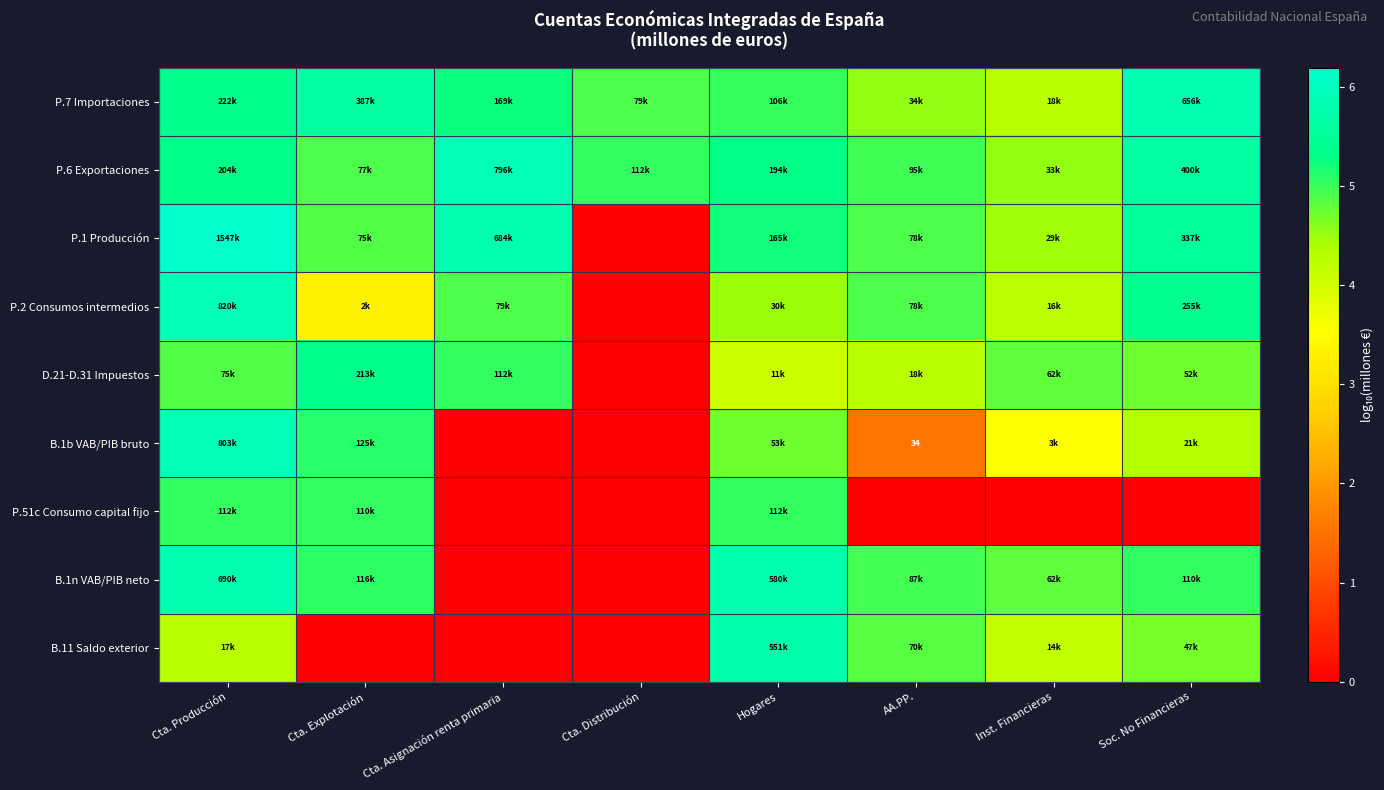

What is the highest value of the P.1 Producción series?

6.2